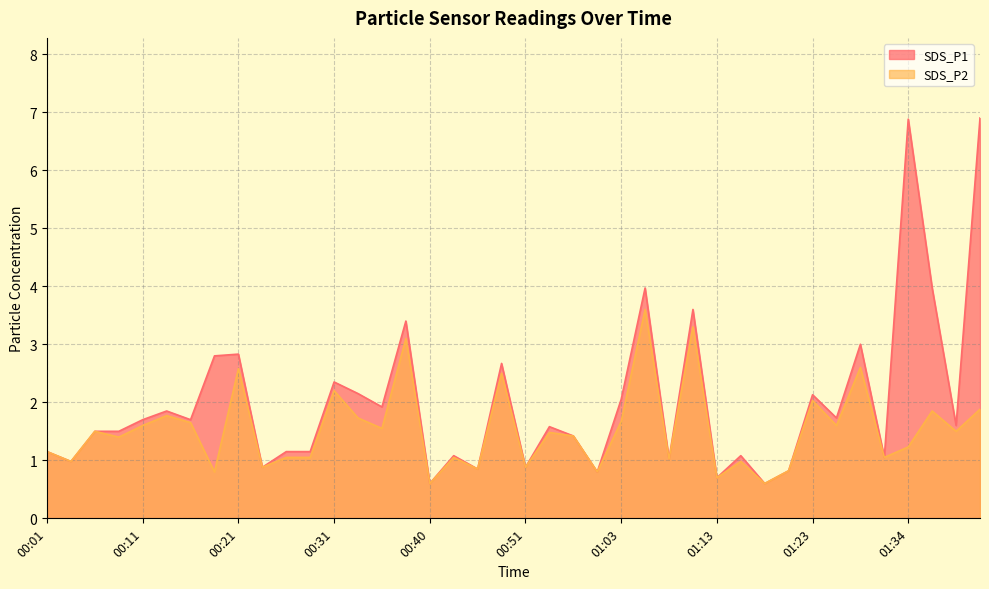

True or false: SDS_P1 and SDS_P2 intersect in this chart.

False